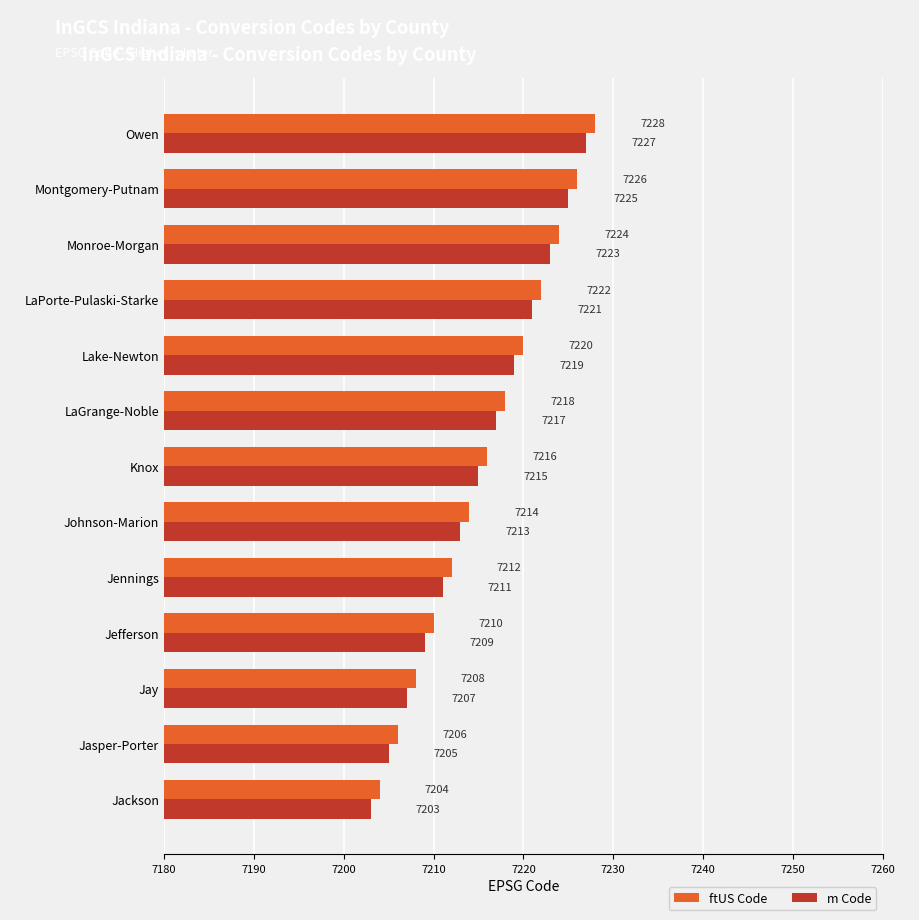

Is it true that ftUS Code equals 7220 at Lake-Newton?

True